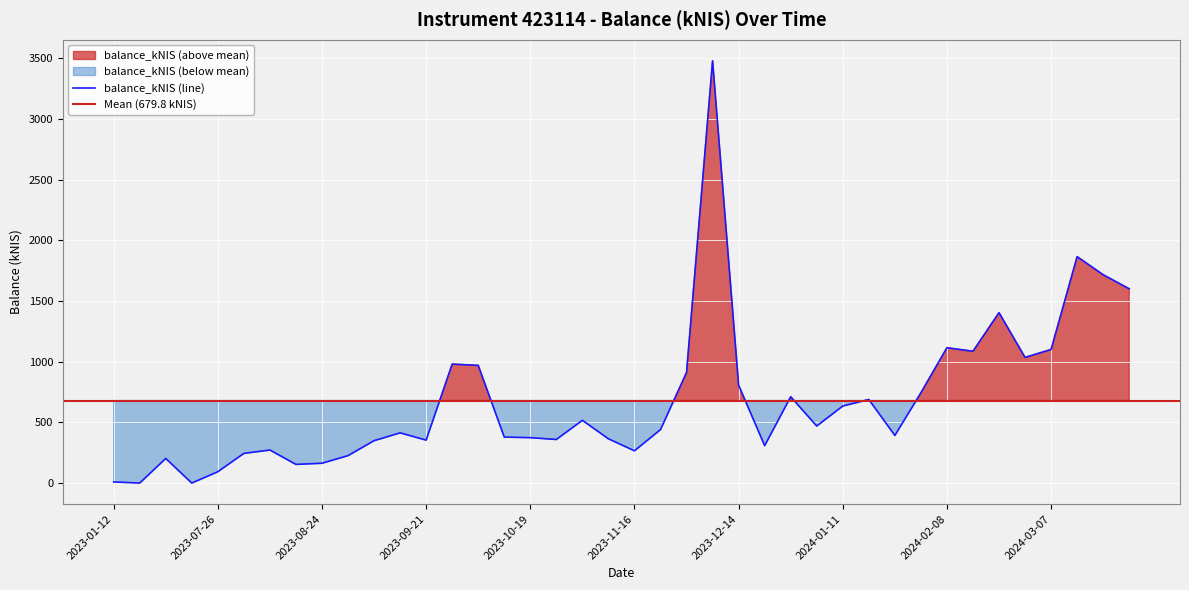

What is the change in value from 2023-07-26 to 2024-02-01?

+650.2